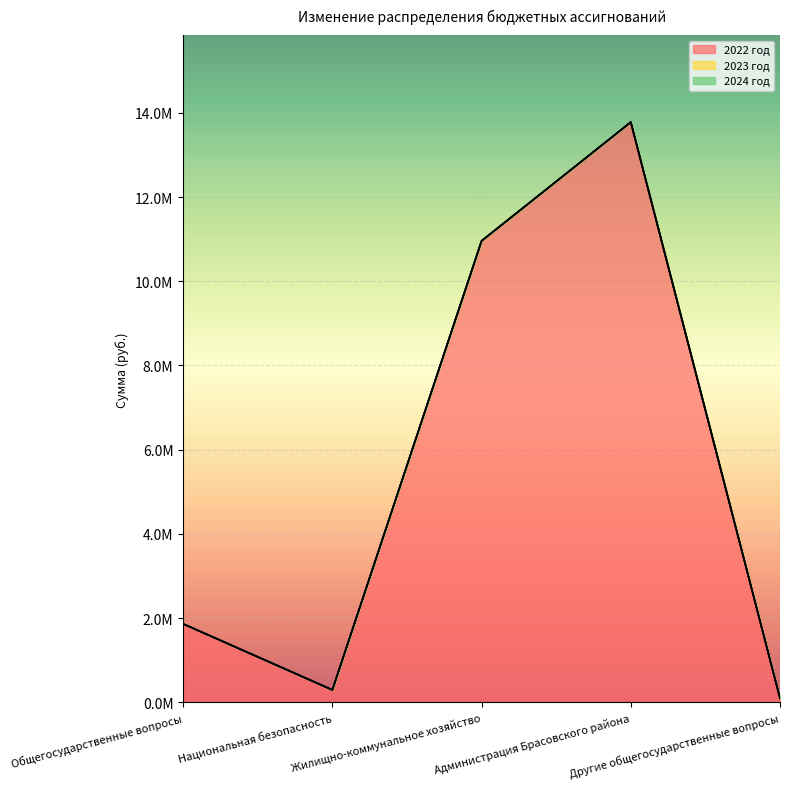

At which category does the chart reach its peak across all series?

Администрация Брасовского района